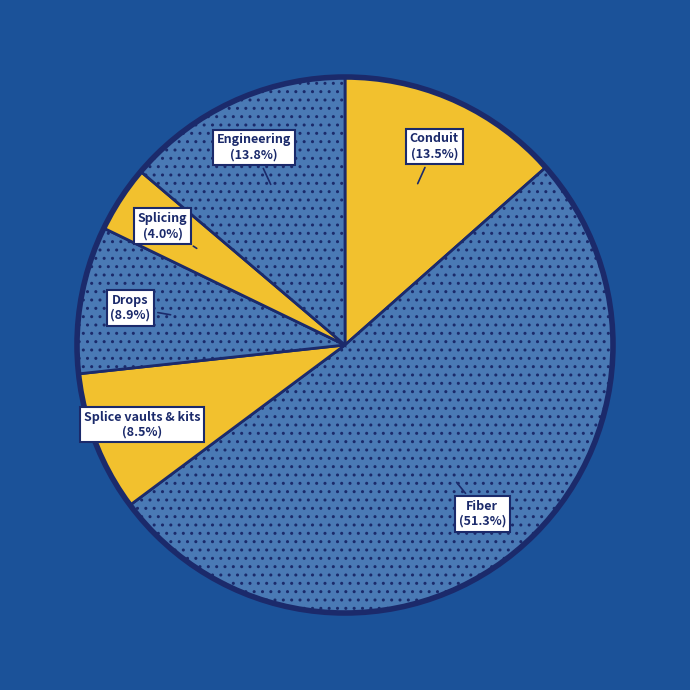

Which slice is the largest?

Fiber